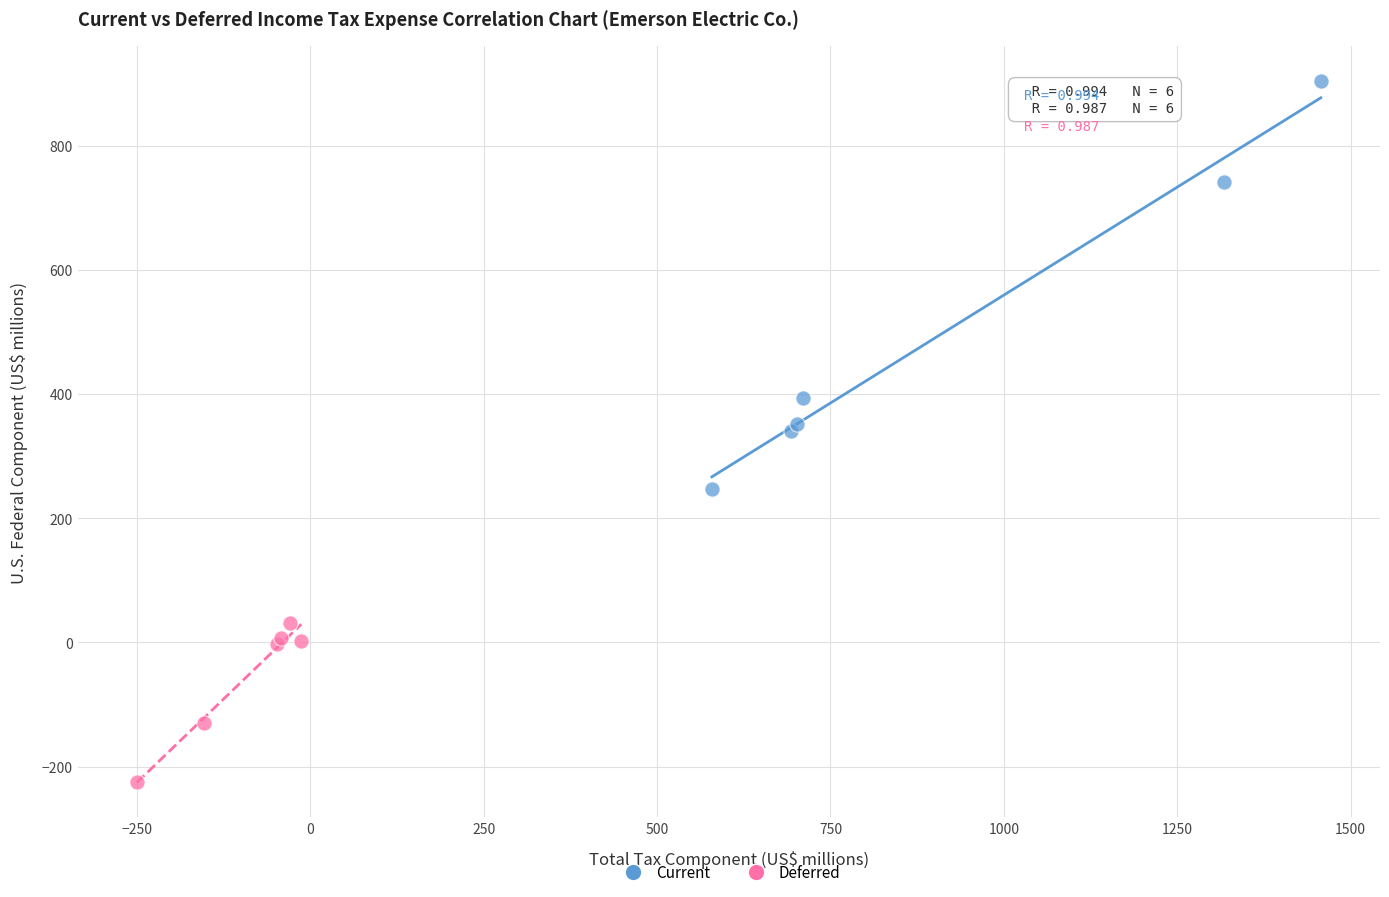

Which series has the largest Y range (max minus min)?

Current